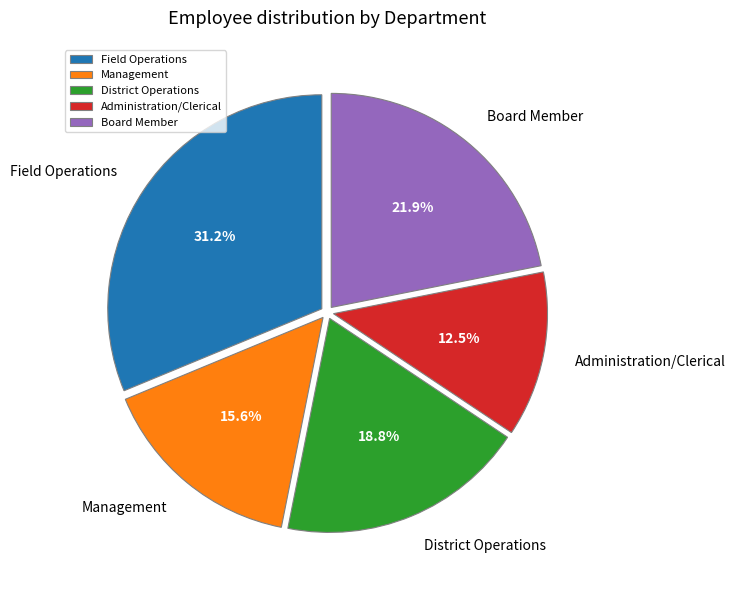

What percentage is NOT represented by Management?

84.4%